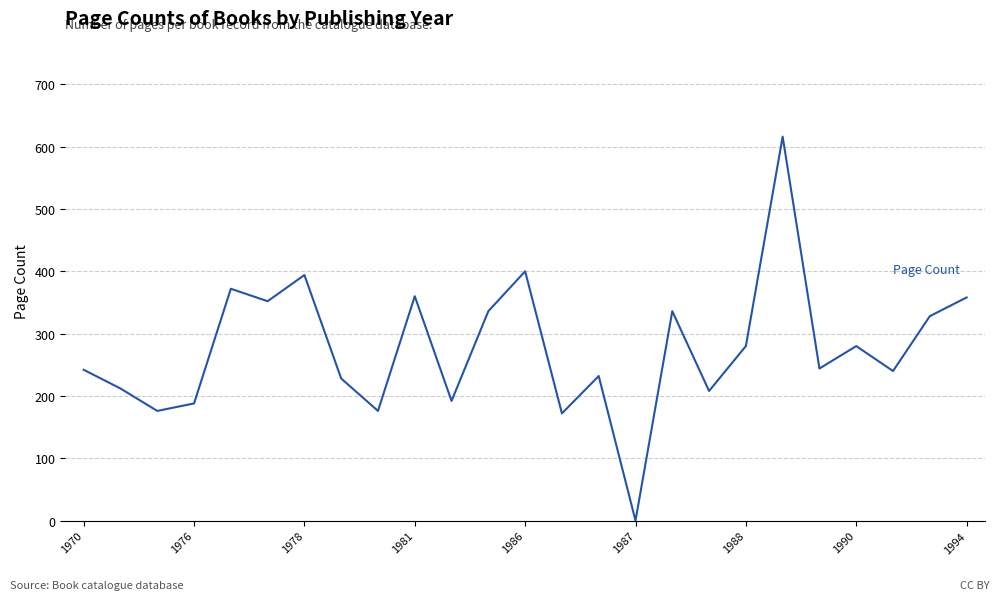

What is the difference between the maximum and minimum values?

616